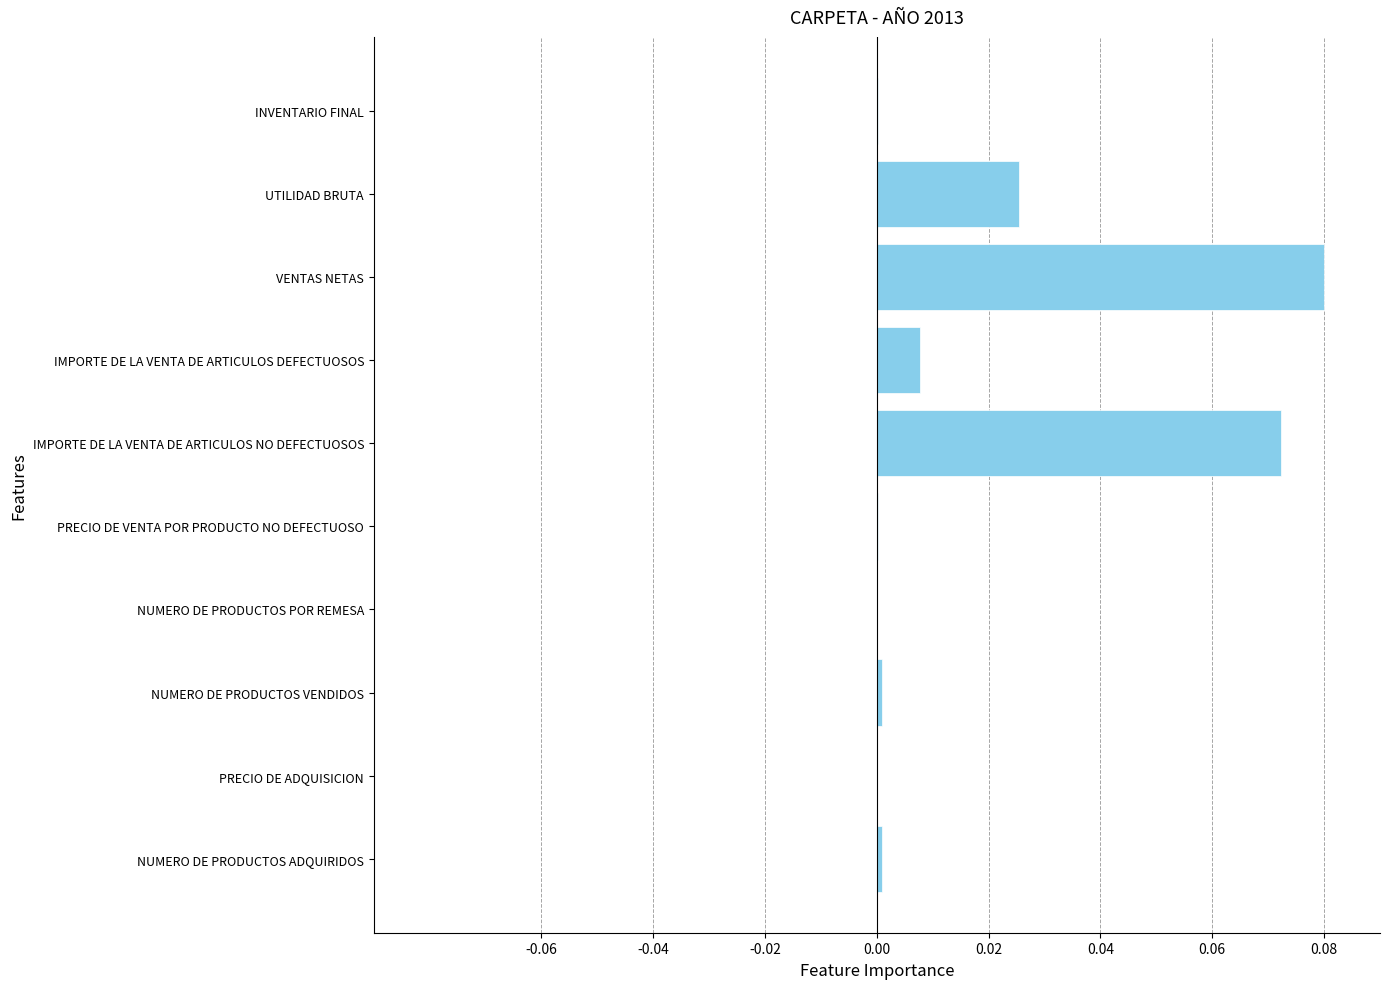

Are the bars horizontal?

Yes